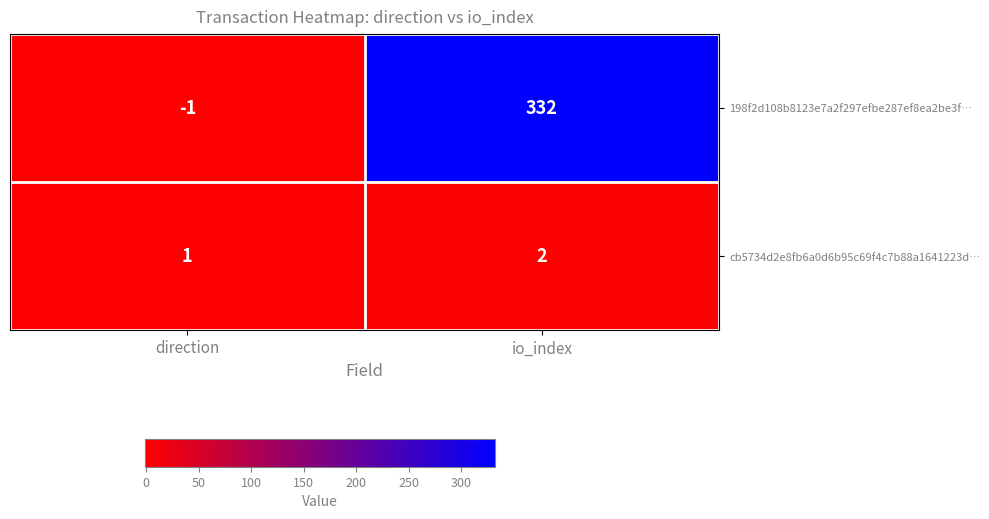

What is the sum of all cb5734d2e8fb6a0d6b95c69f4c7b88a1641223d… values?

3